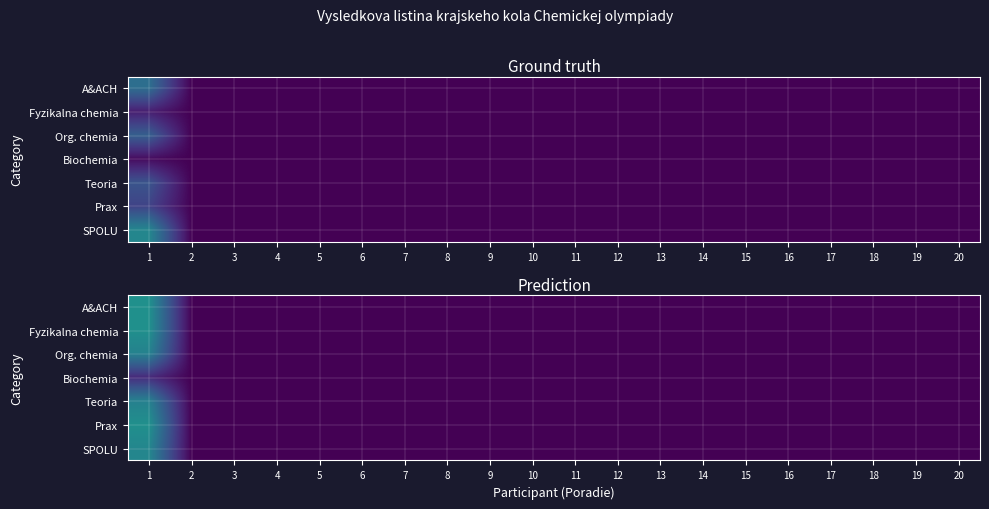

True or false: Org. chemia has a value of 0.0 at 3.

True